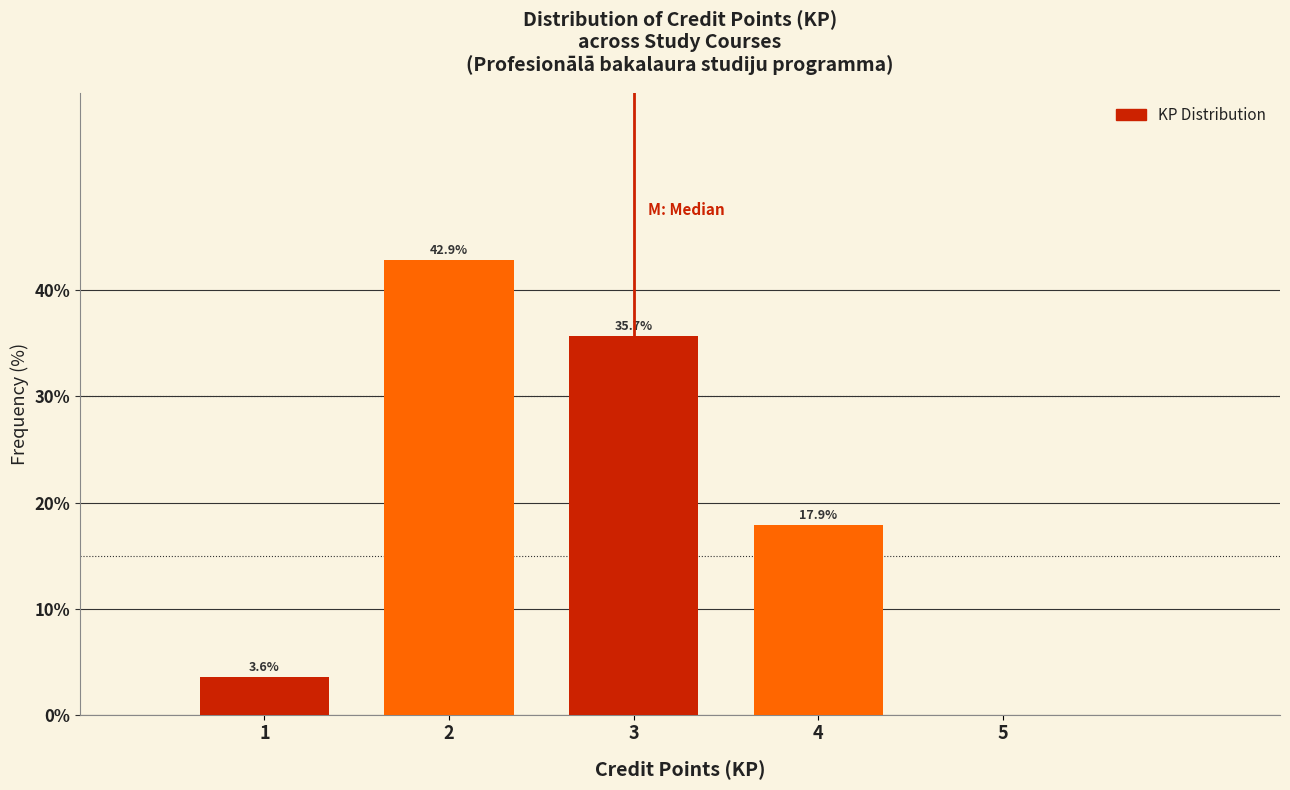

Over which range of the x-axis is the bar tallest?

1.5 to 2.5